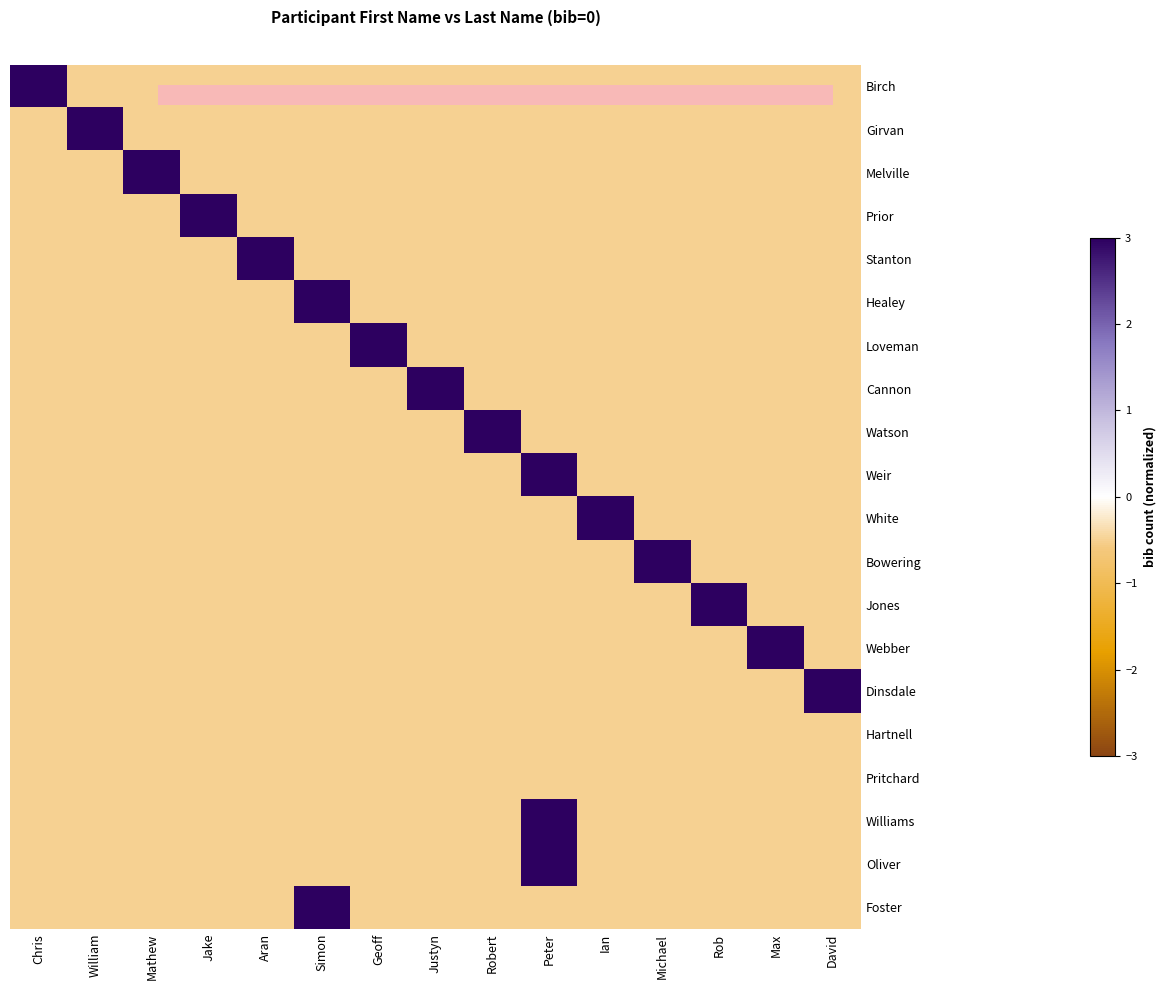

What is the spread (max minus min) of values at Aran?

8.4